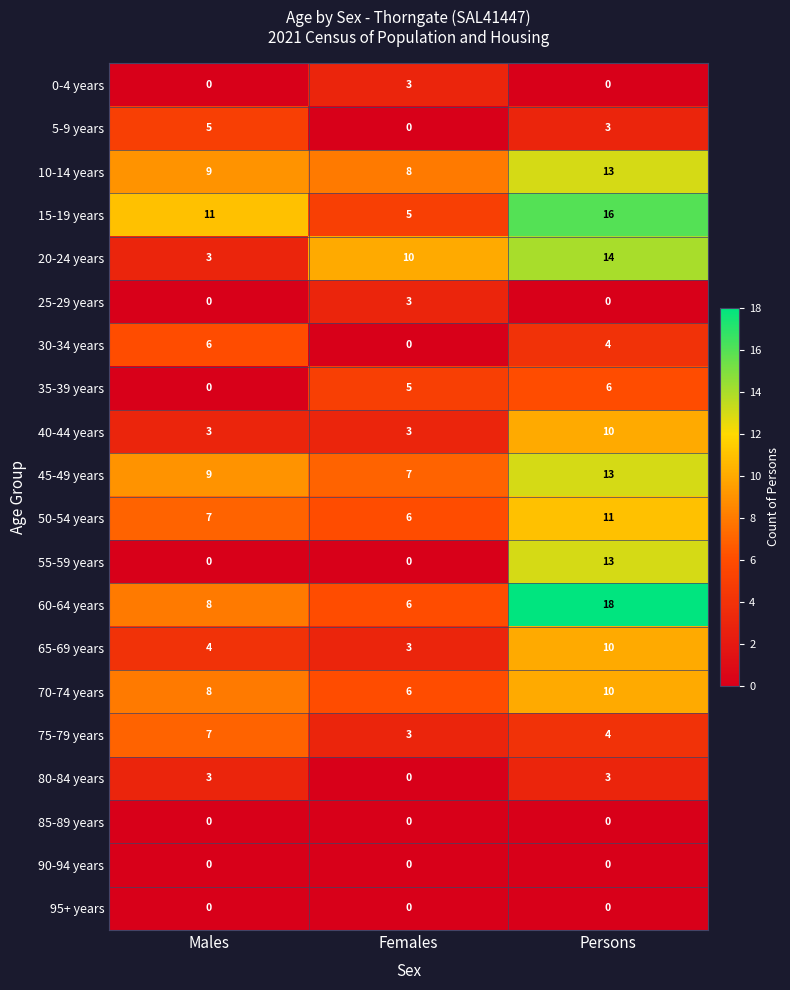

Rank the categories by 35-39 years value from lowest to highest.

Males, Females, Persons